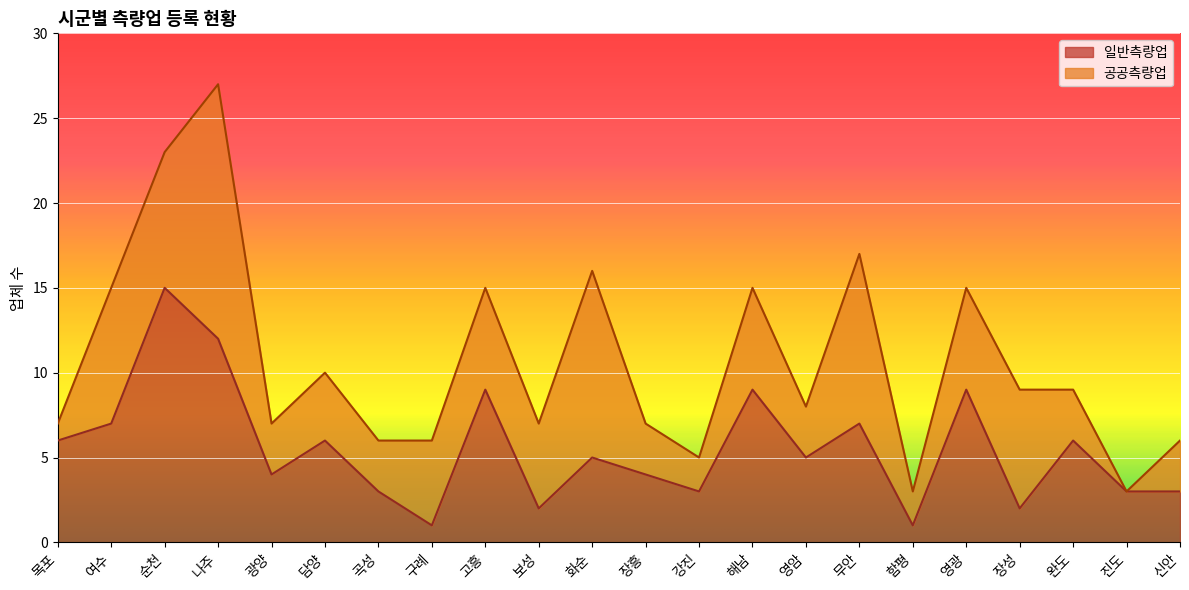

True or false: there are more than 0 points higher than both neighbors.

True